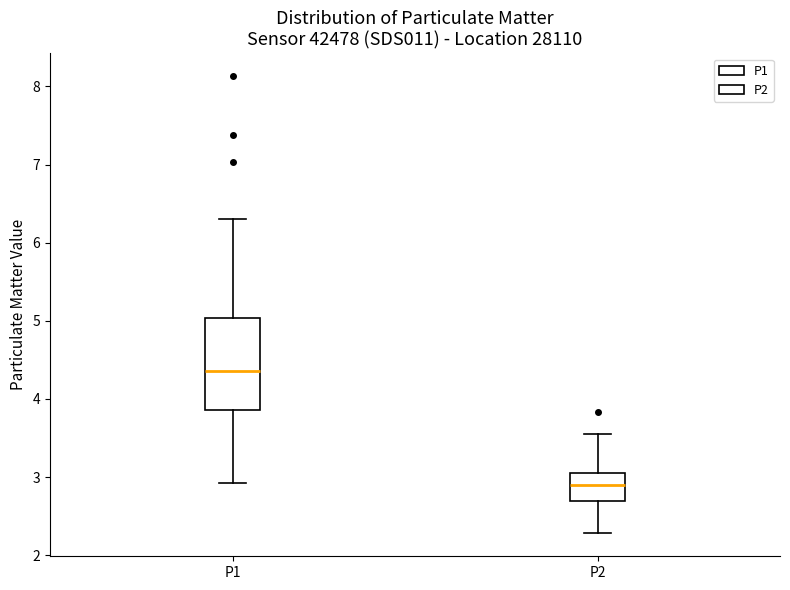

Where does the median line of the box for P2 sit on the y-axis? The values are not printed on the chart, so give them approximately, as read against the axis.

2.9